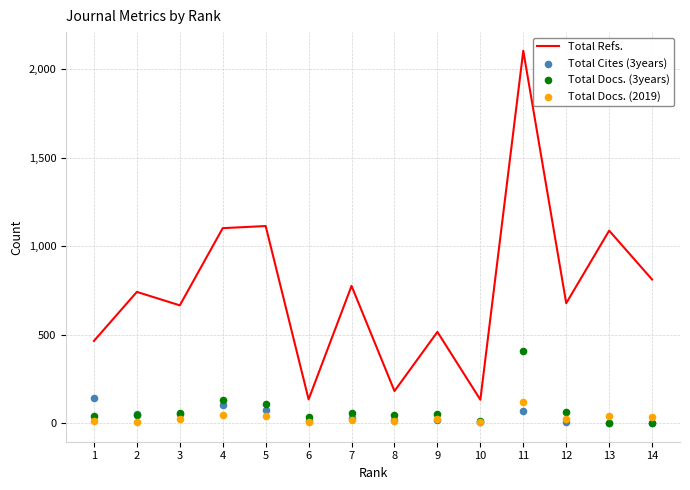

What are all the series names shown in the legend?

Total Refs., Total Cites (3years), Total Docs. (3years), Total Docs. (2019)